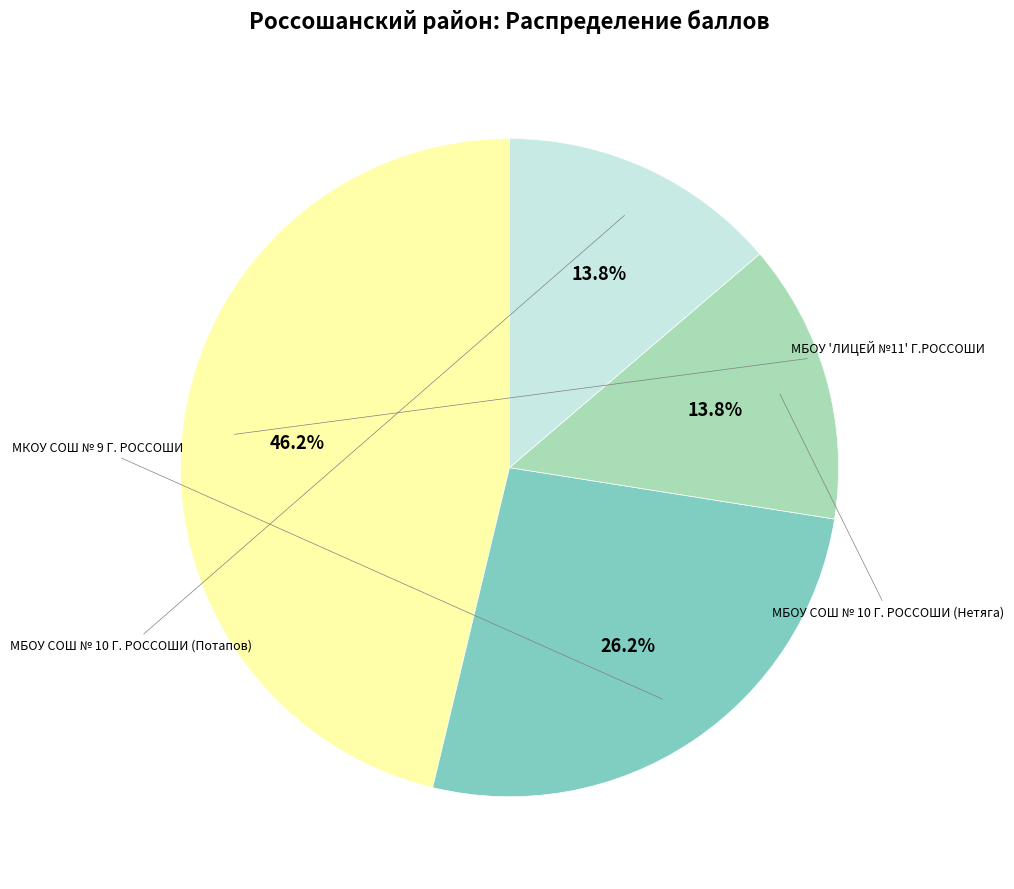

Which slice is the smallest?

МБОУ СОШ № 10 Г. РОССОШИ (Нетяга)